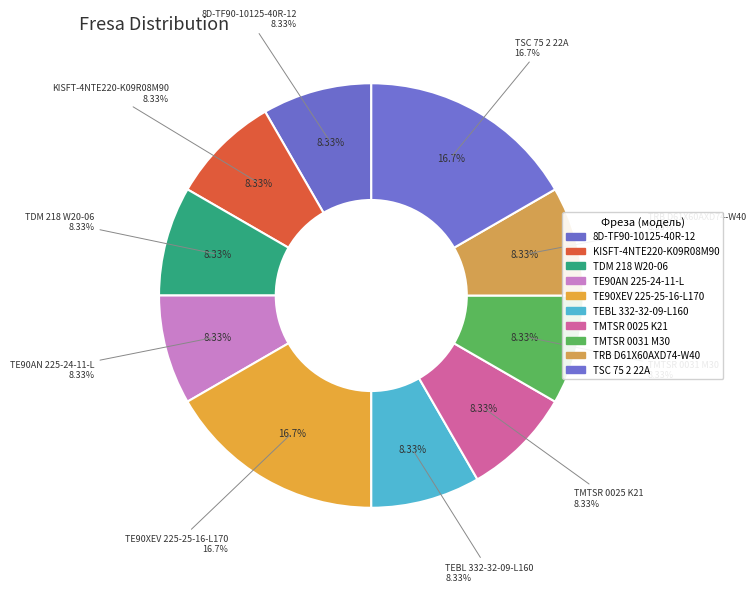

To the nearest percent, what percentage of the pie is TMTSR 0031 M30?

8%